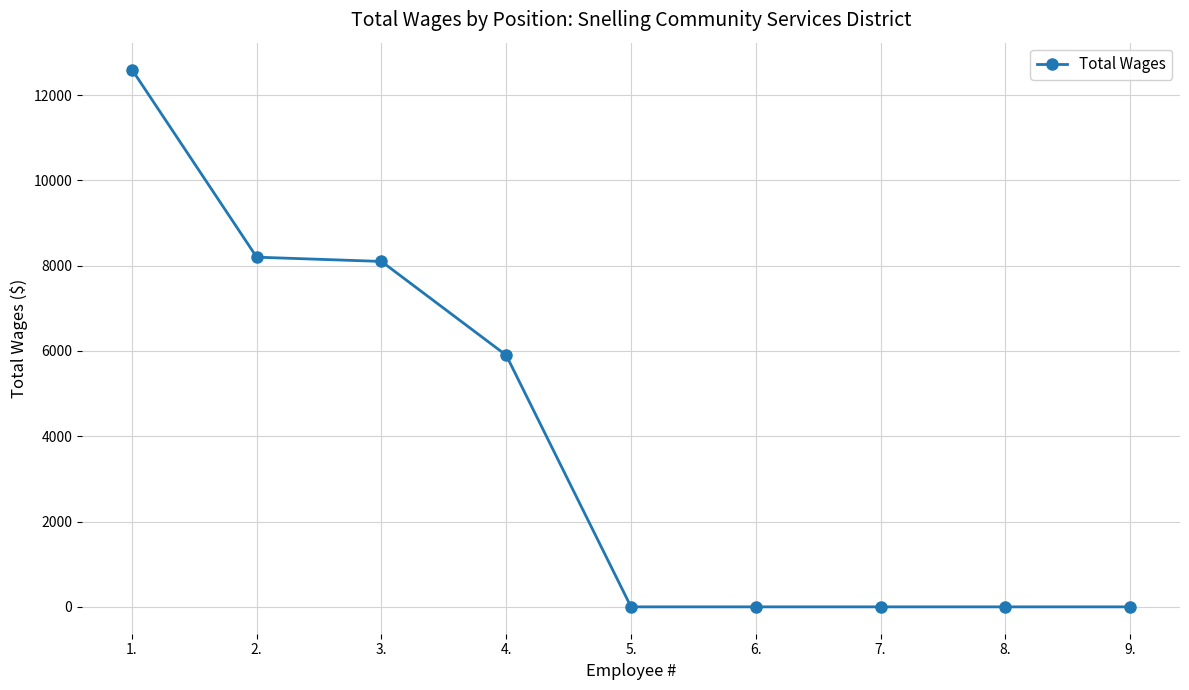

What is the change in value from 2. to 9.?

-8200